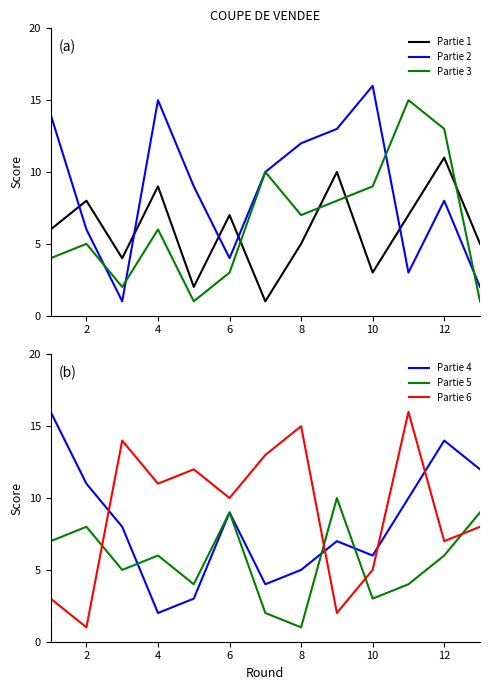

List the series in order of their peak value, highest first.

Partie 2, Partie 4, Partie 6, Partie 3, Partie 1, Partie 5